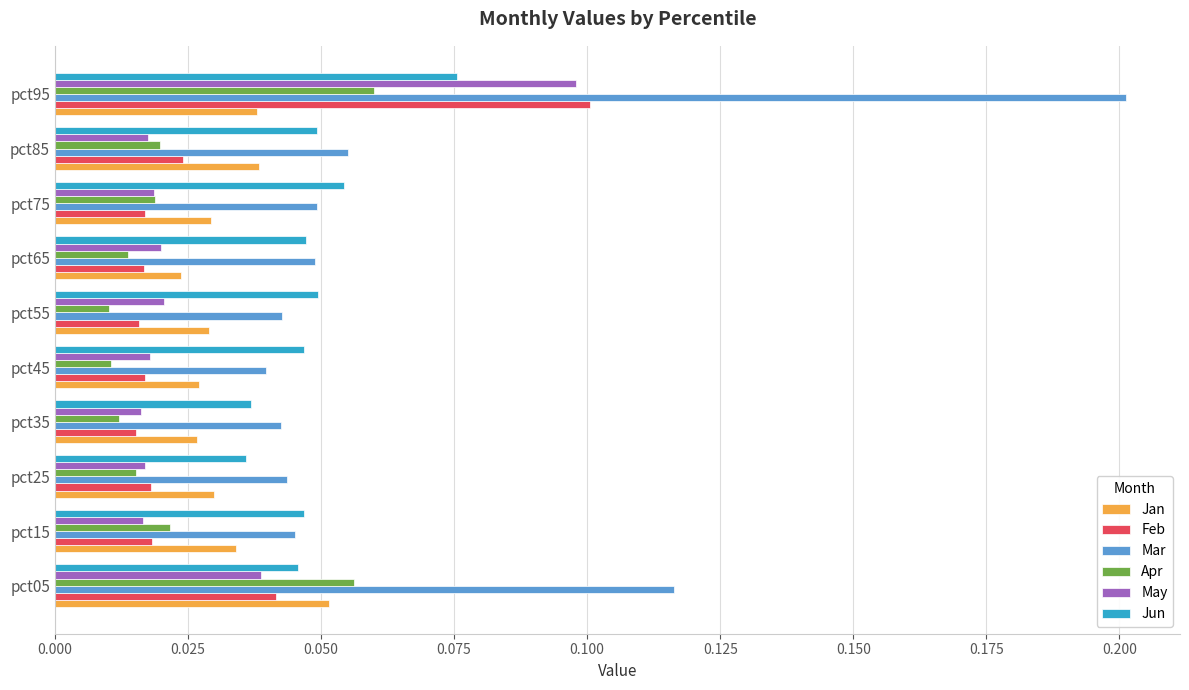

Which series has the widest spread of values?

Mar